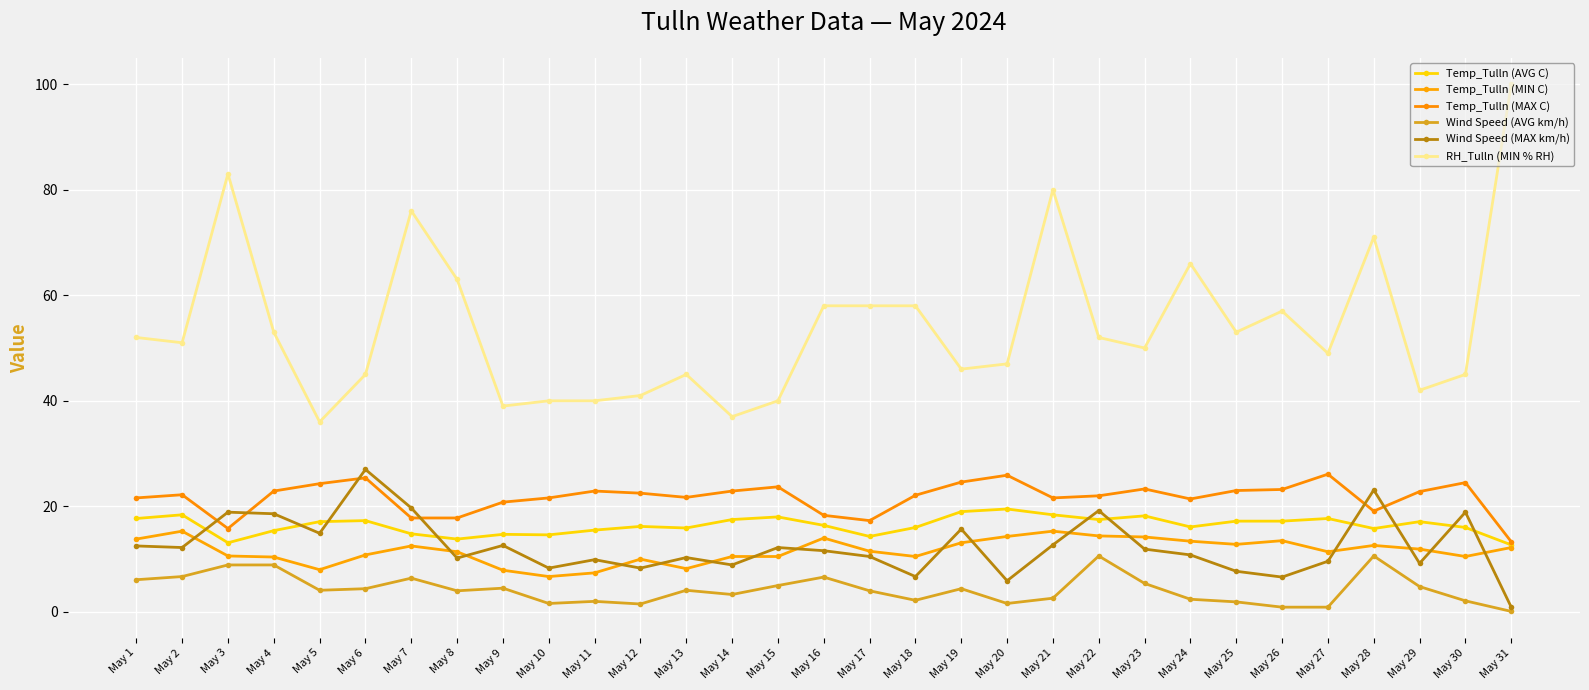

In Temp_Tulln (MIN C), how many points are higher than both neighbors (excluding endpoints)?

7